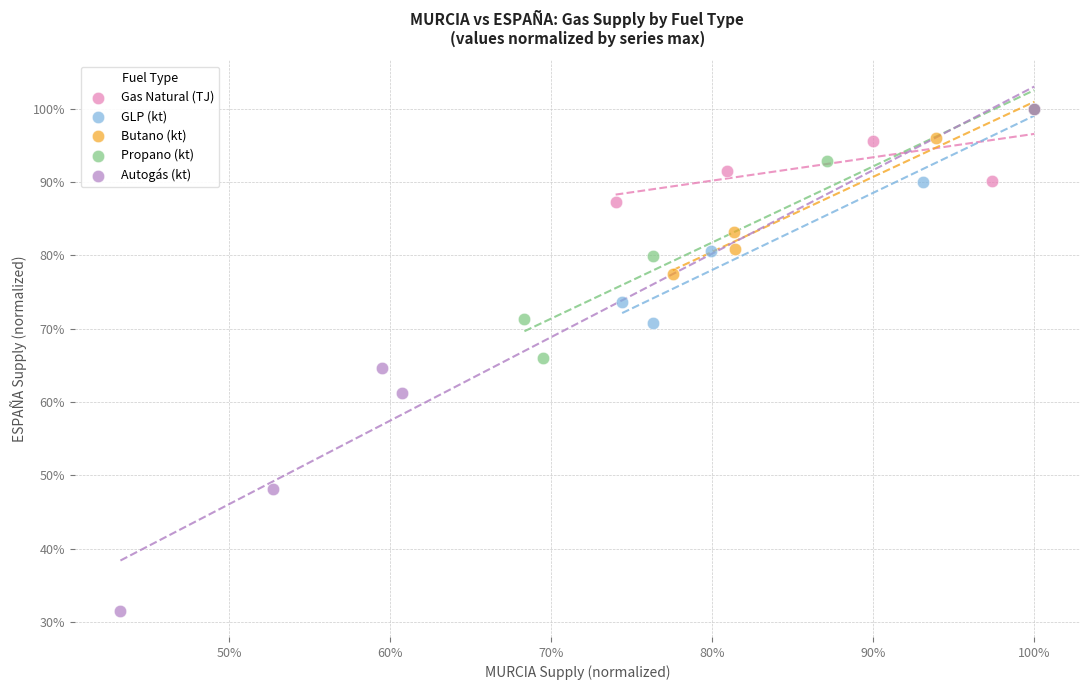

Which series reaches the minimum Y coordinate?

Autogás (kt)